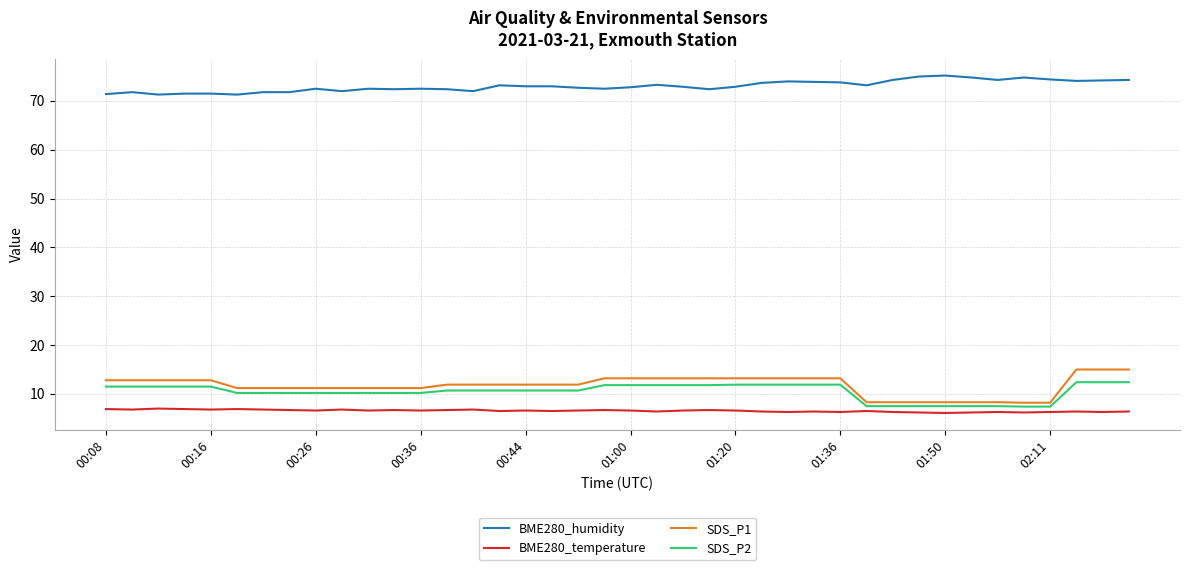

Which series has the largest total across all categories?

BME280_humidity